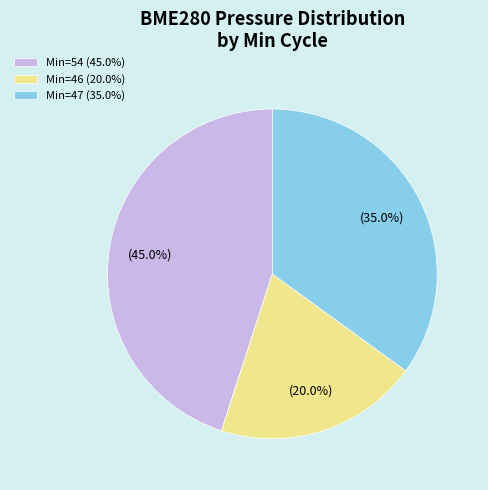

Does any single category account for the majority?

No